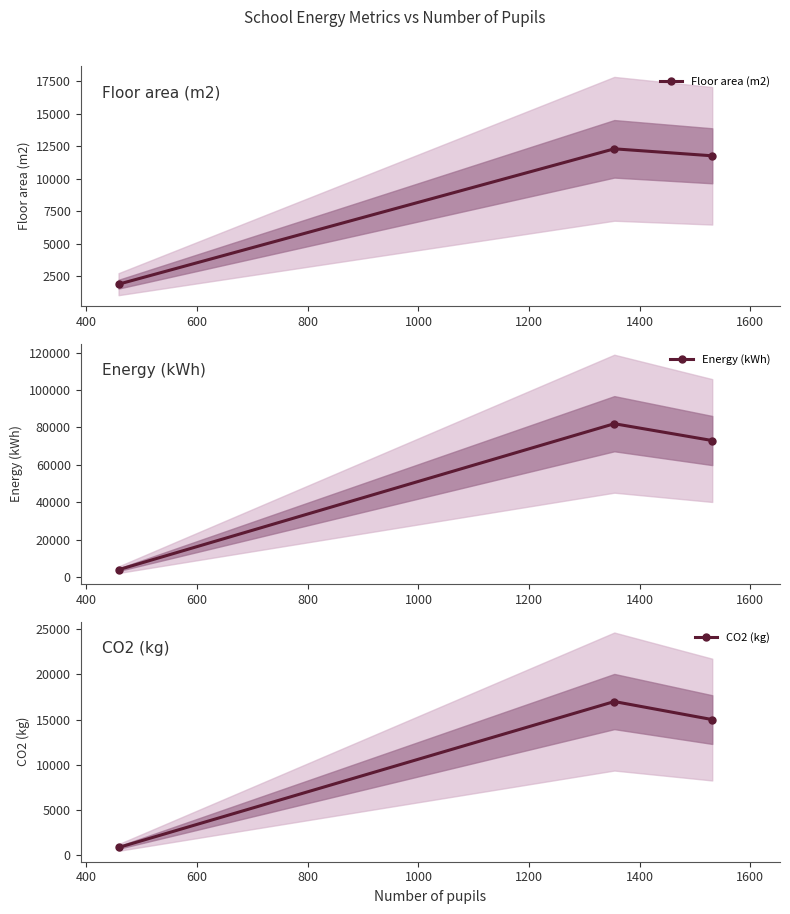

How many data points in CO2 (kg) are less than 15000?

1